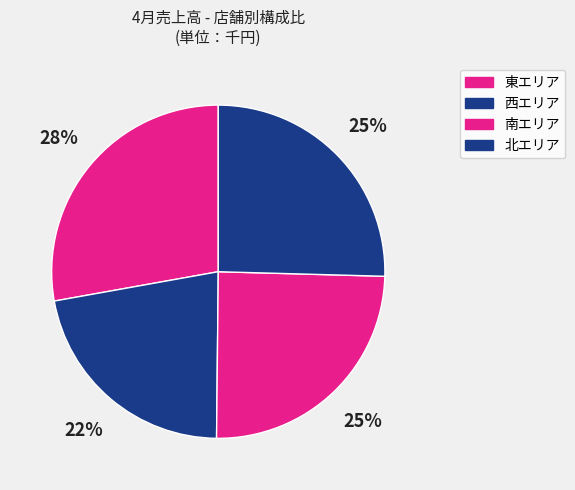

How many slices are in this pie chart?

4